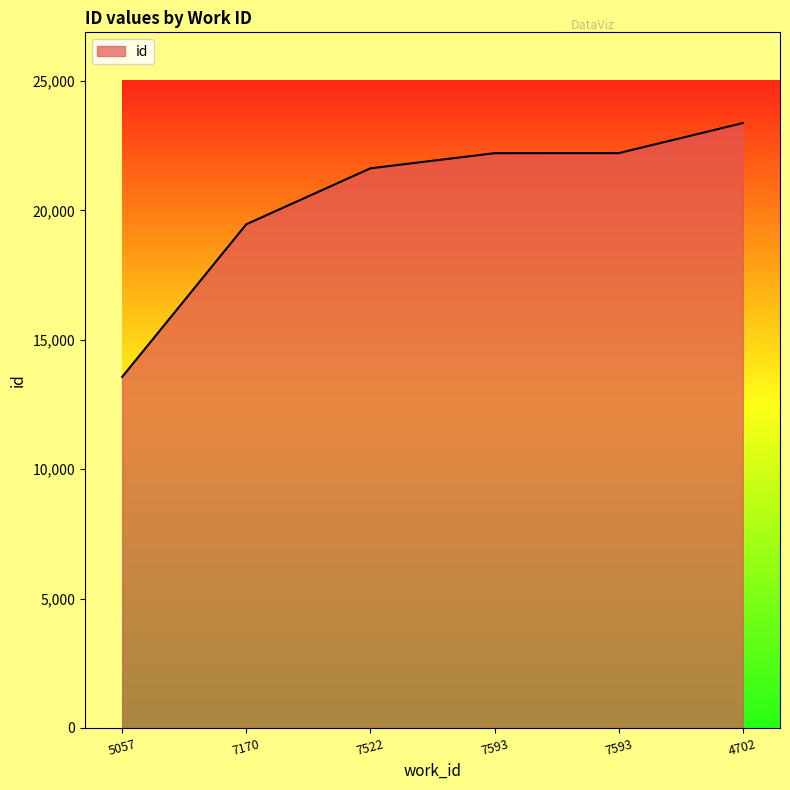

The chart shows a value of 21623 at 7522. True or false?

True